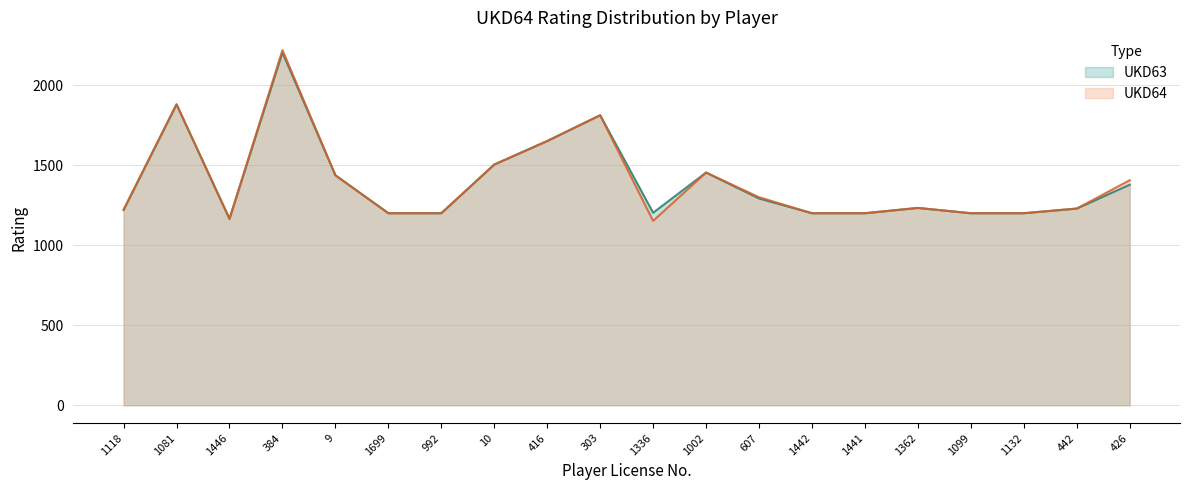

What is the smallest value displayed?

1152